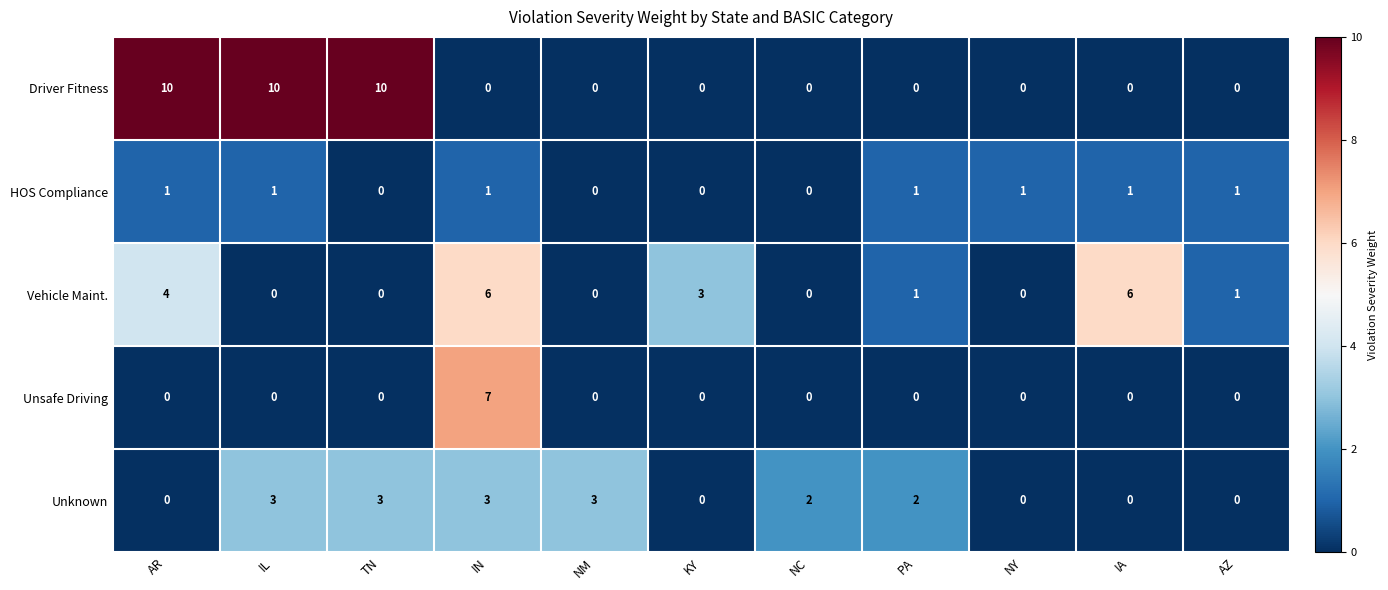

What is the spread (max minus min) of values at IL?

10